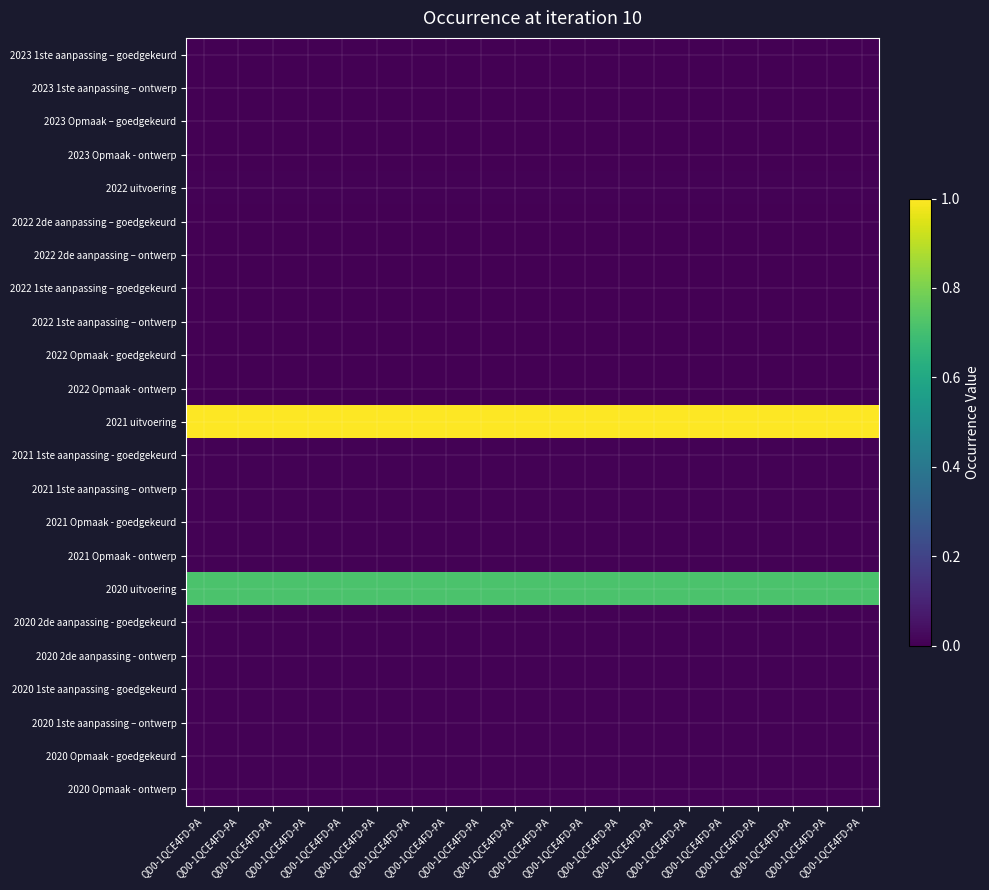

Between QD0-1QCE4FD-PA and QD0-1QCE4FD-PA, which is larger?

QD0-1QCE4FD-PA